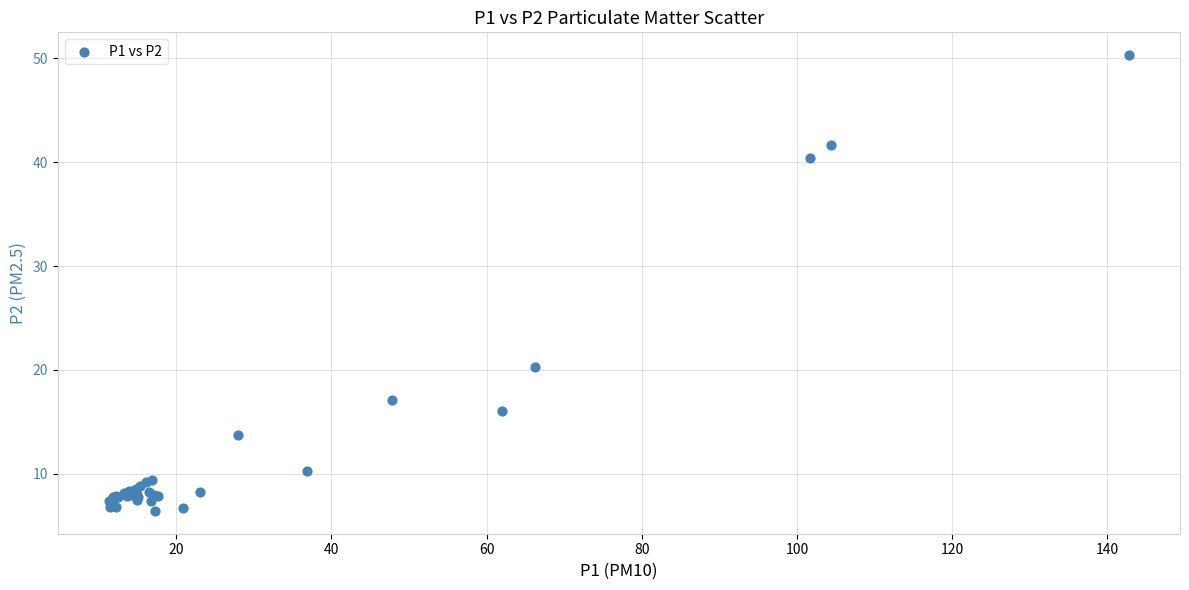

What Y value in the scatter plot is closest to 28?

20.3